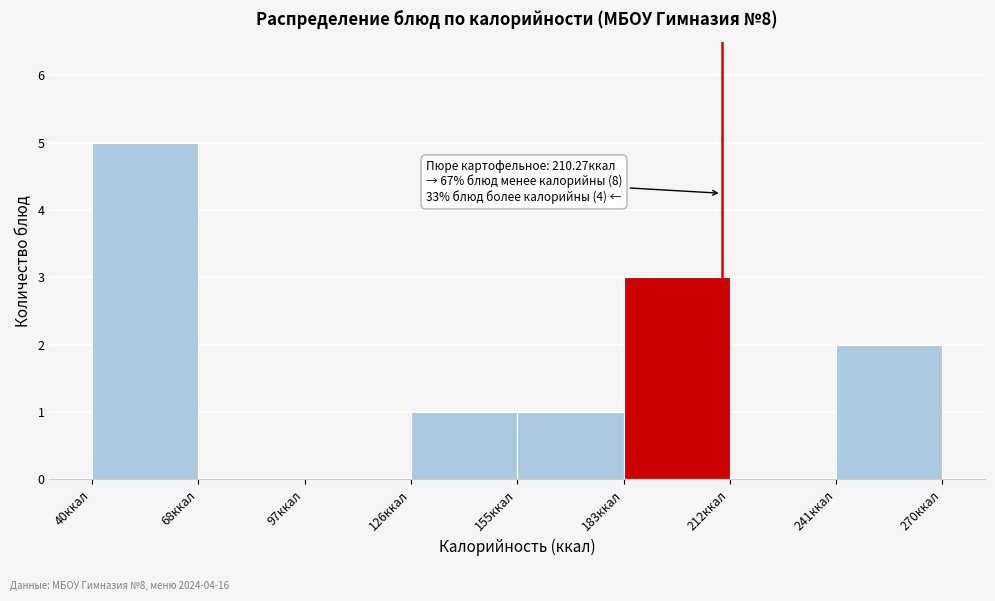

Which range on the x-axis has the tallest bar?

40 to 70